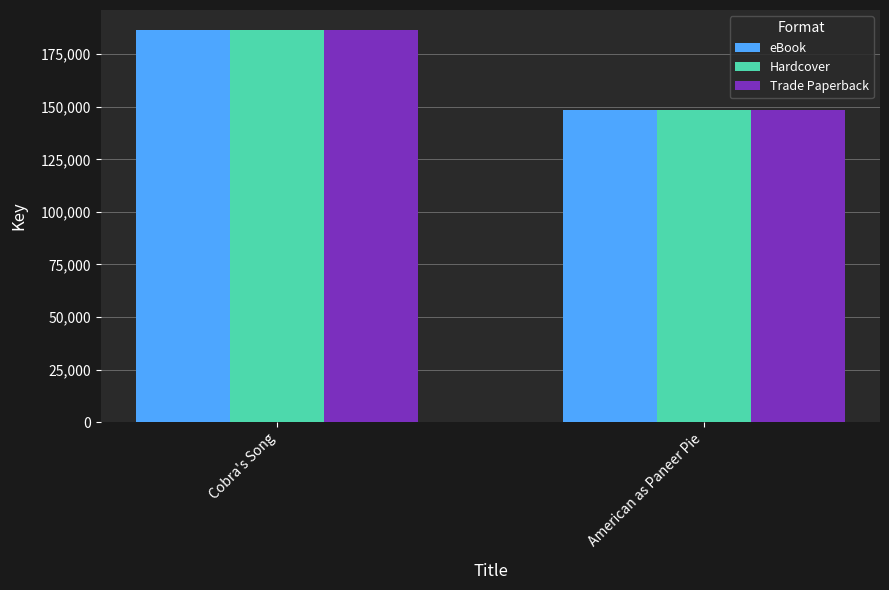

What are all the series names shown in the legend?

eBook, Hardcover, Trade Paperback